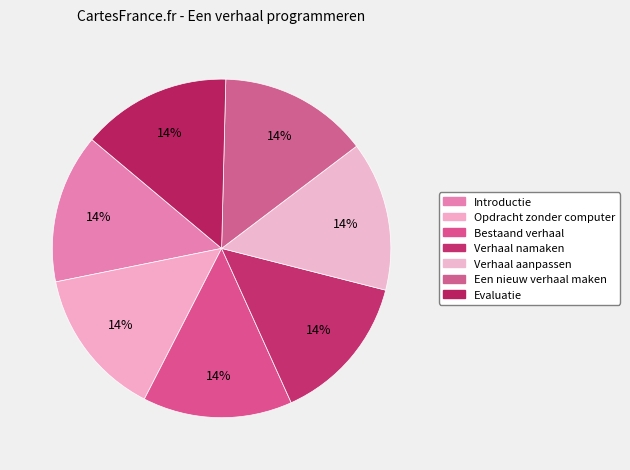

What is the ratio of the value at Opdracht zonder computer to the value at Bestaand verhaal?

1.0